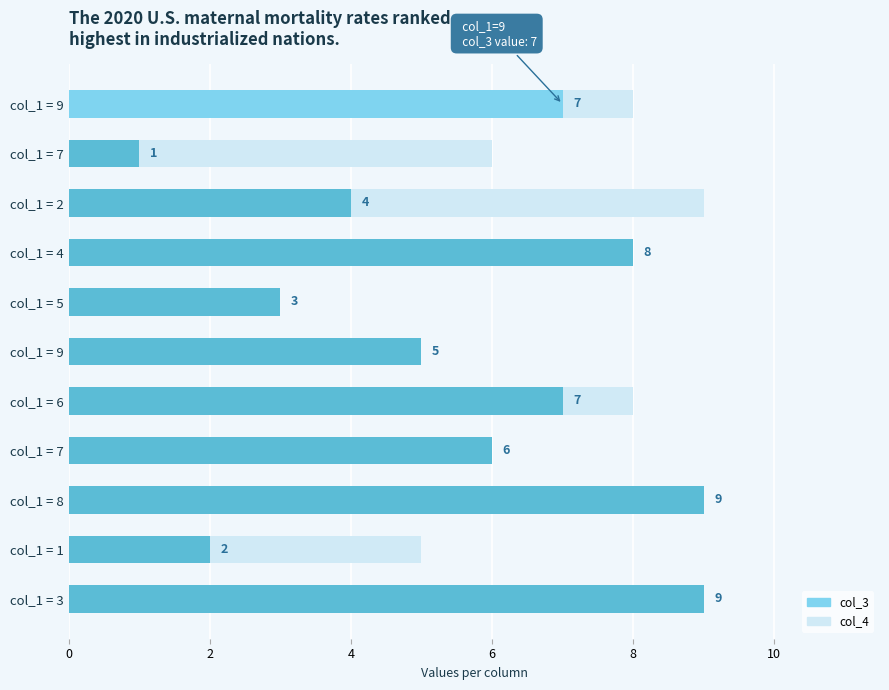

At which category is the sum across all series the highest?

col_1 = 8